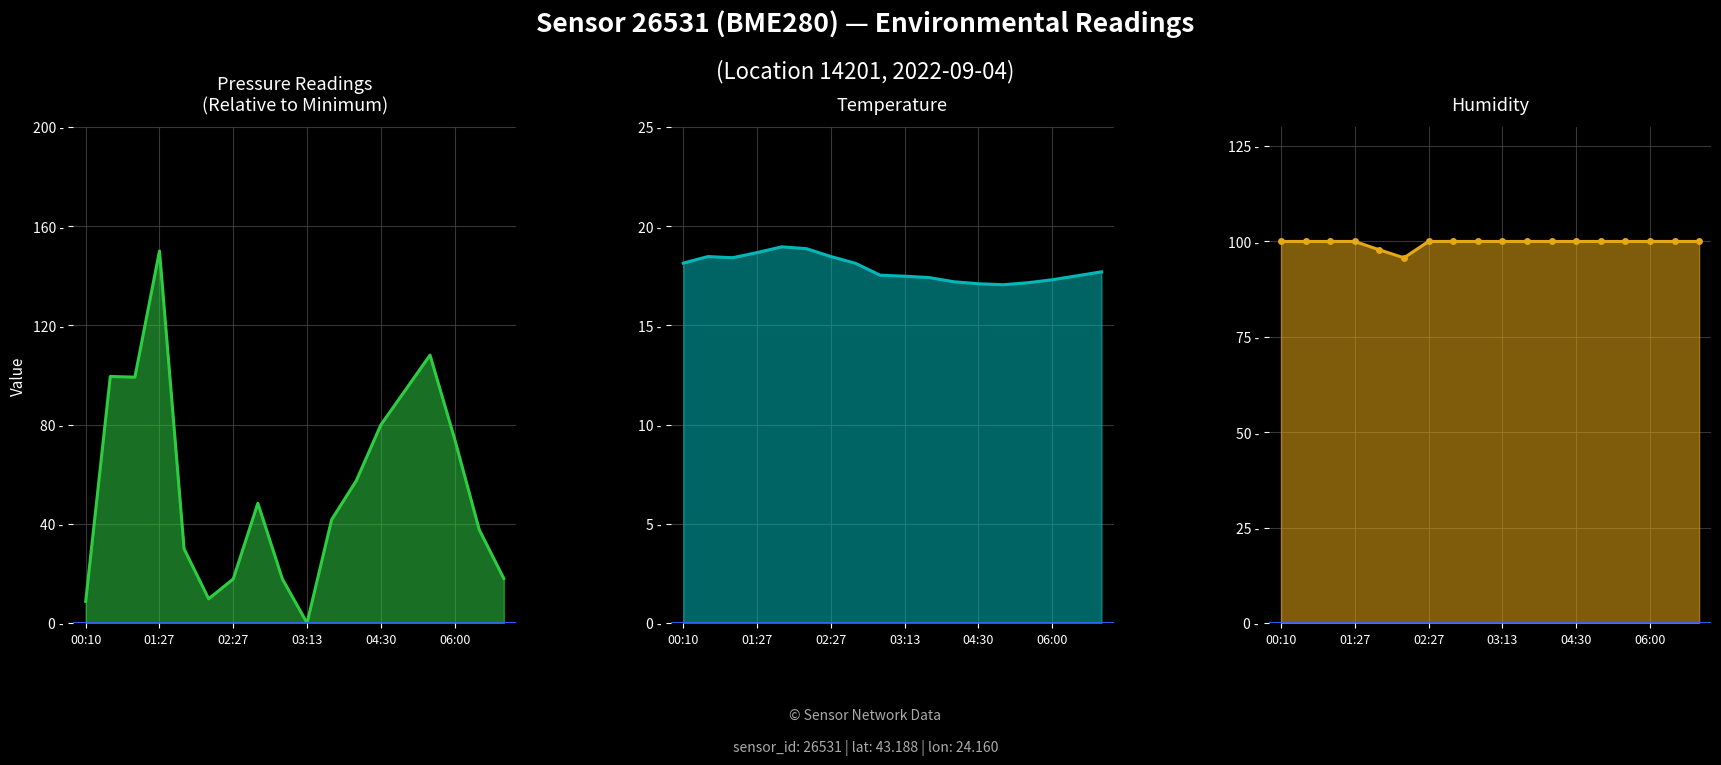

At 8, list the series in order from largest to smallest.

humidity_line, pressure_line, temperature_line